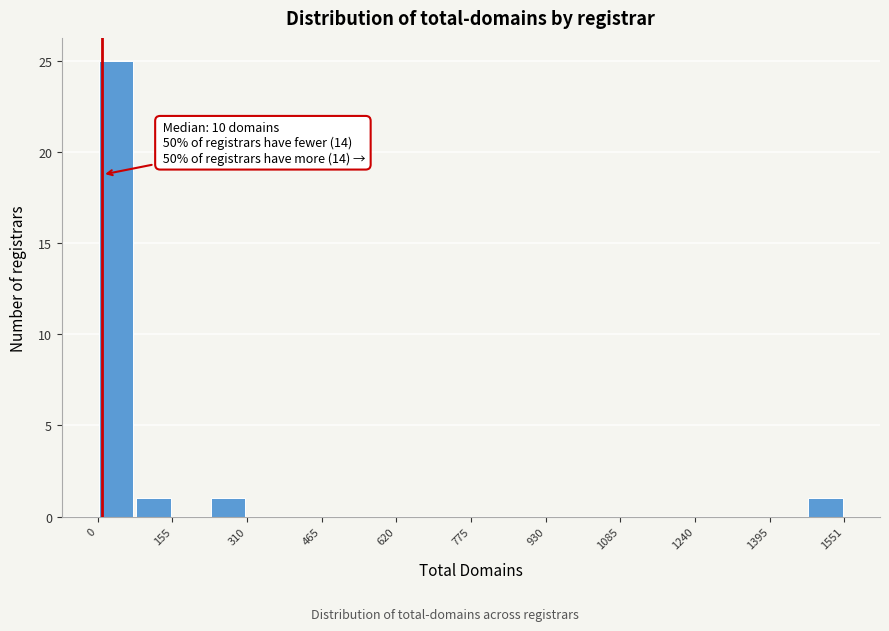

Around what value on the x-axis is the tallest bar? Give the approximate position of its centre, as read against the axis.

40